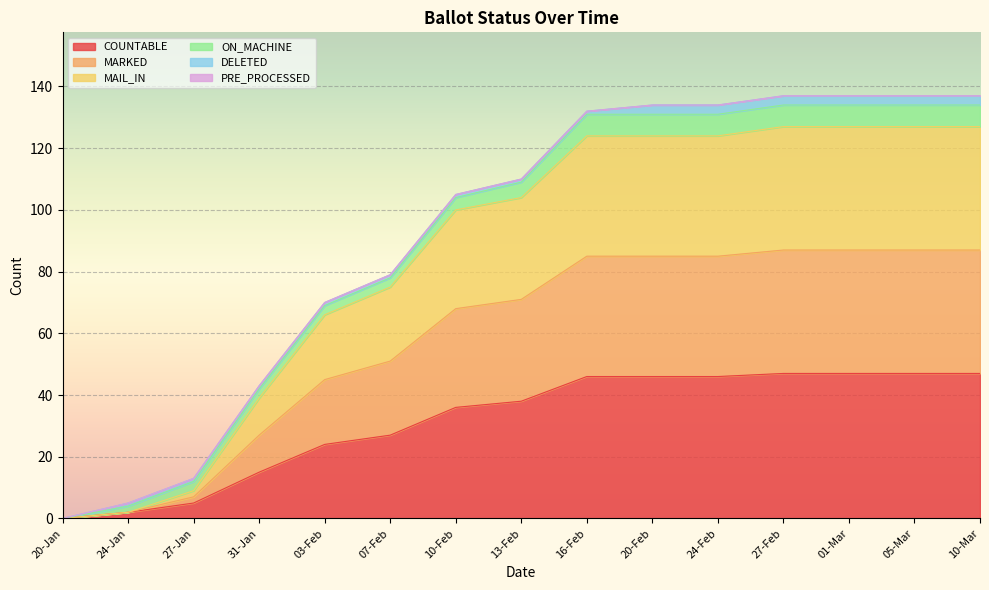

What is the label of the 15th point from the right?

20-Jan